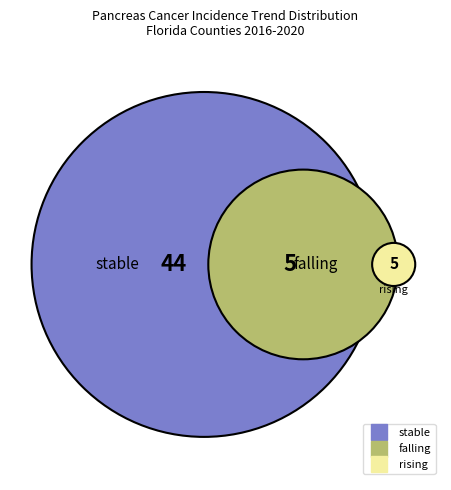

What is the ratio of the value at stable to the value at rising?

8.8